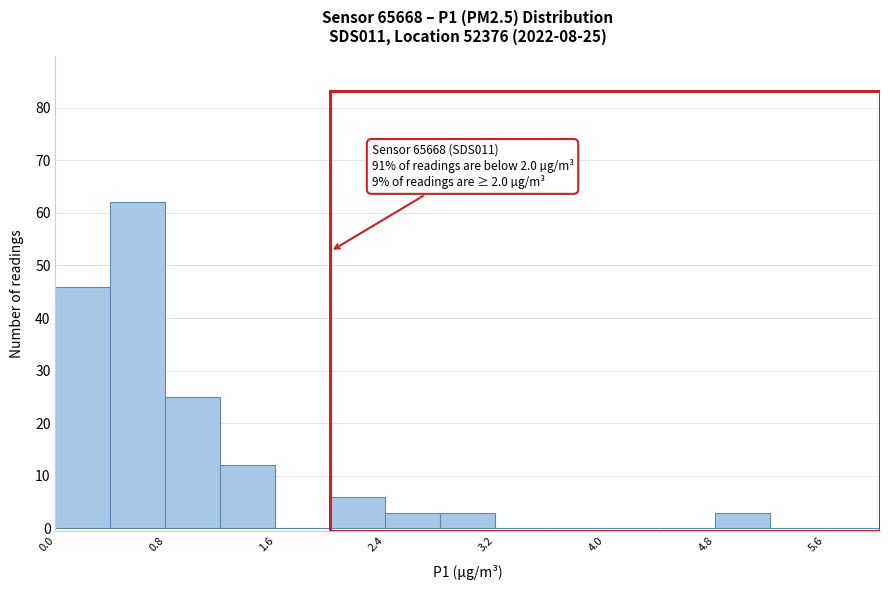

Which range on the x-axis has the tallest bar?

0.4 to 0.8